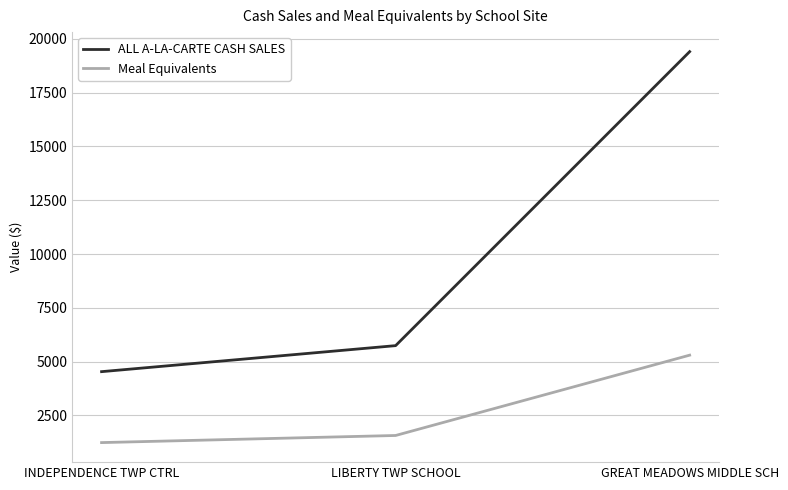

Count the number of data series in this chart.

2